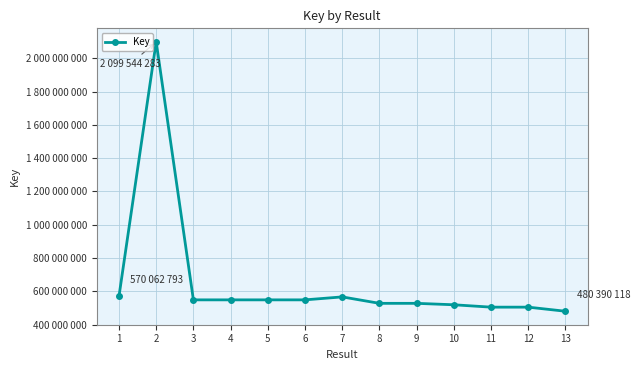

What is the value of the 8th point from the left?

527911332